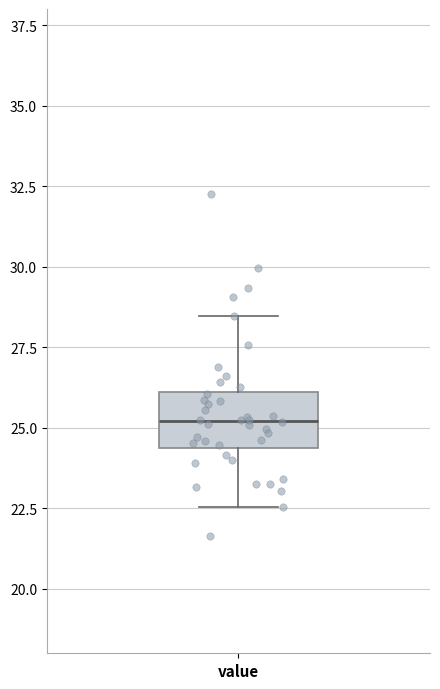

Transcribe this box plot: give where the median line is, the range the box spans, and where the two whiskers end, as read against the y-axis. The values are not printed on the chart, so give them approximately, as read against the axis.

median 25.0, box 24.5 to 26.0, whiskers 22.5 to 28.5